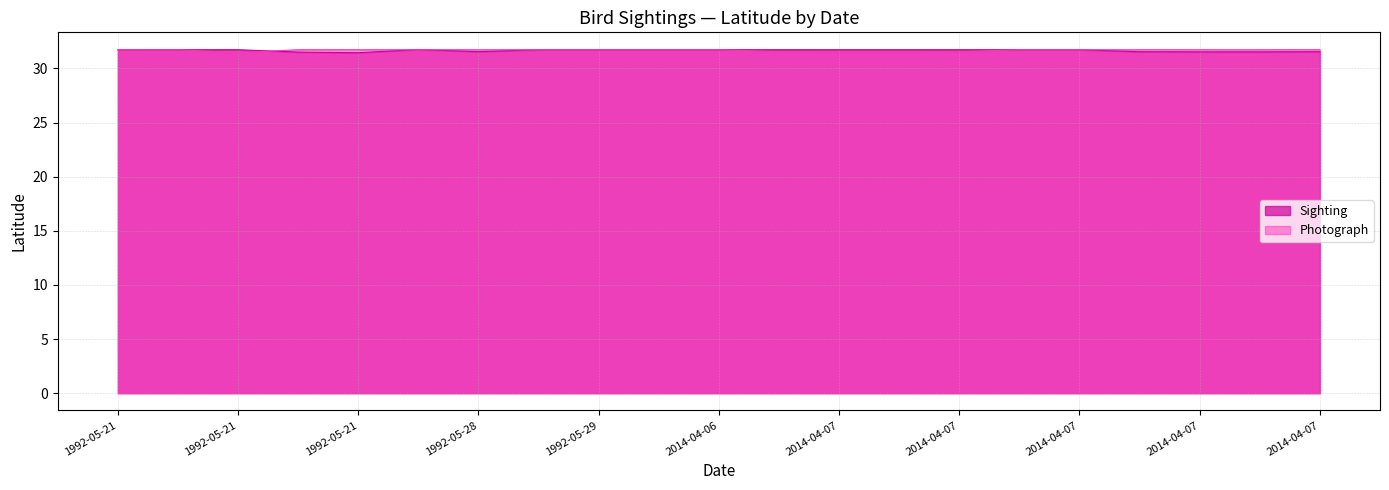

What are all the series names shown in the legend?

Sighting, Photograph